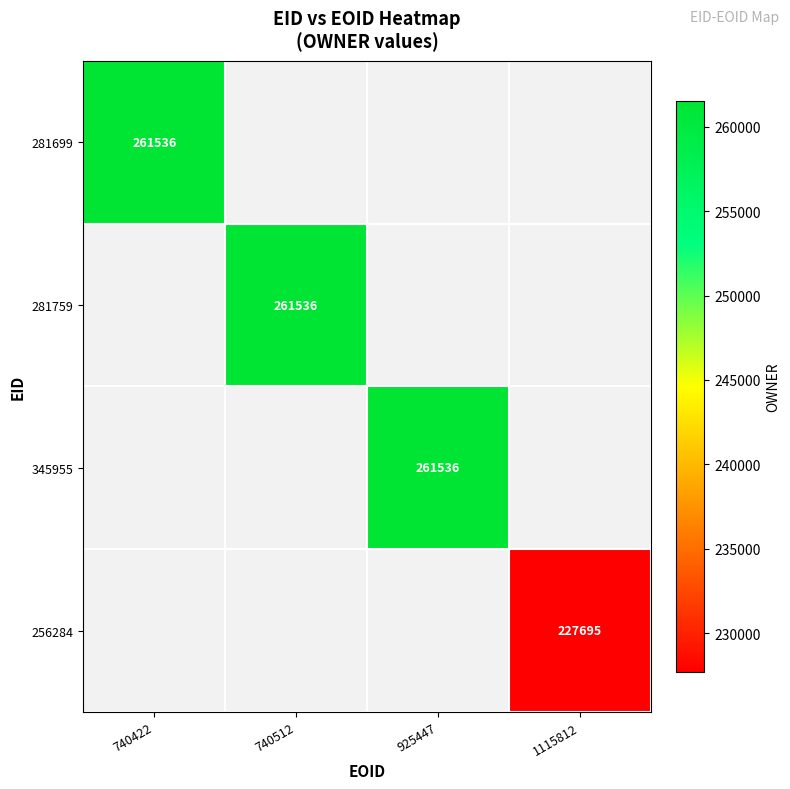

The 256284 series shows 159285 at 1115812. True or false?

False